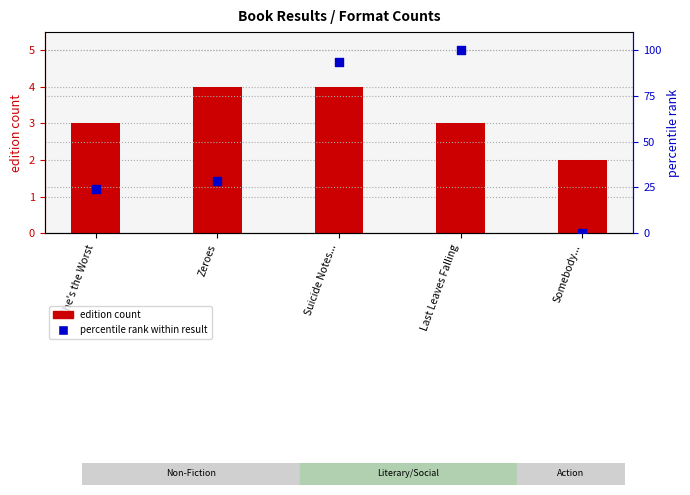

Which series reaches the minimum Y coordinate?

percentile rank within result